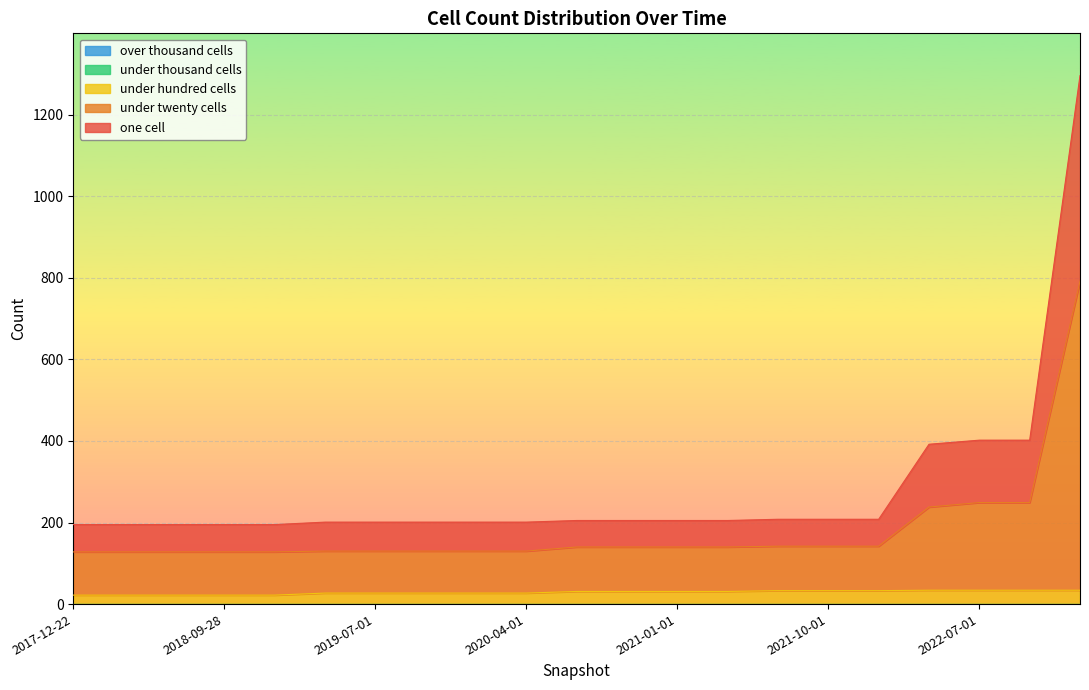

At which category does the chart reach its peak across all series?

2023-01-01